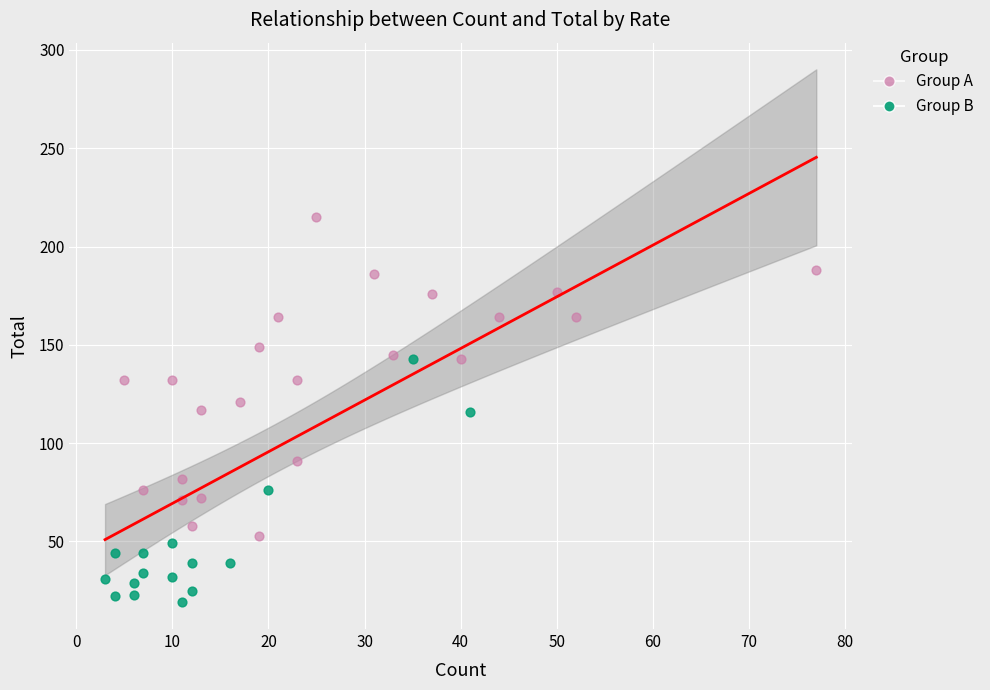

Which series contains the lowest Y value?

Group B